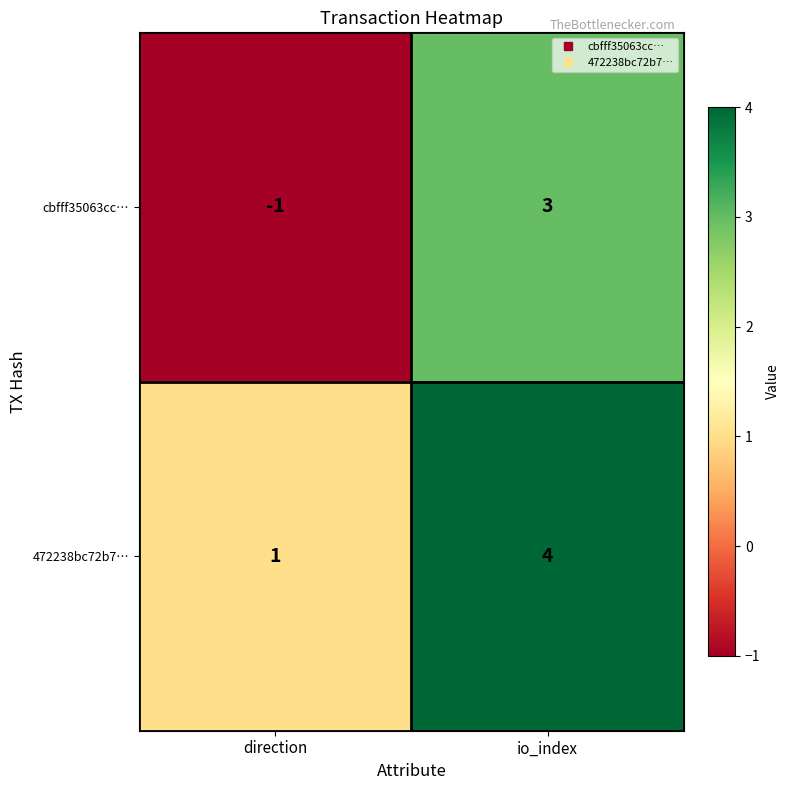

How many negative values does the cbfff35063cc… series have?

1